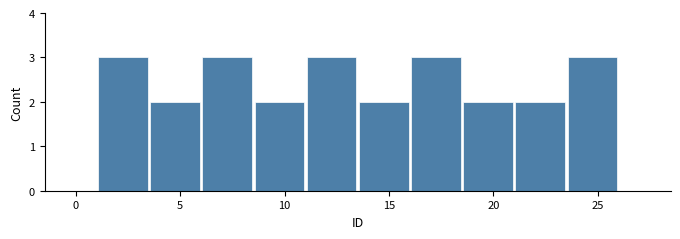

What is the height of the bar covering 6.0 to 8.5 on the x-axis? The values are not printed on the chart, so give them approximately, as read against the axis.

3